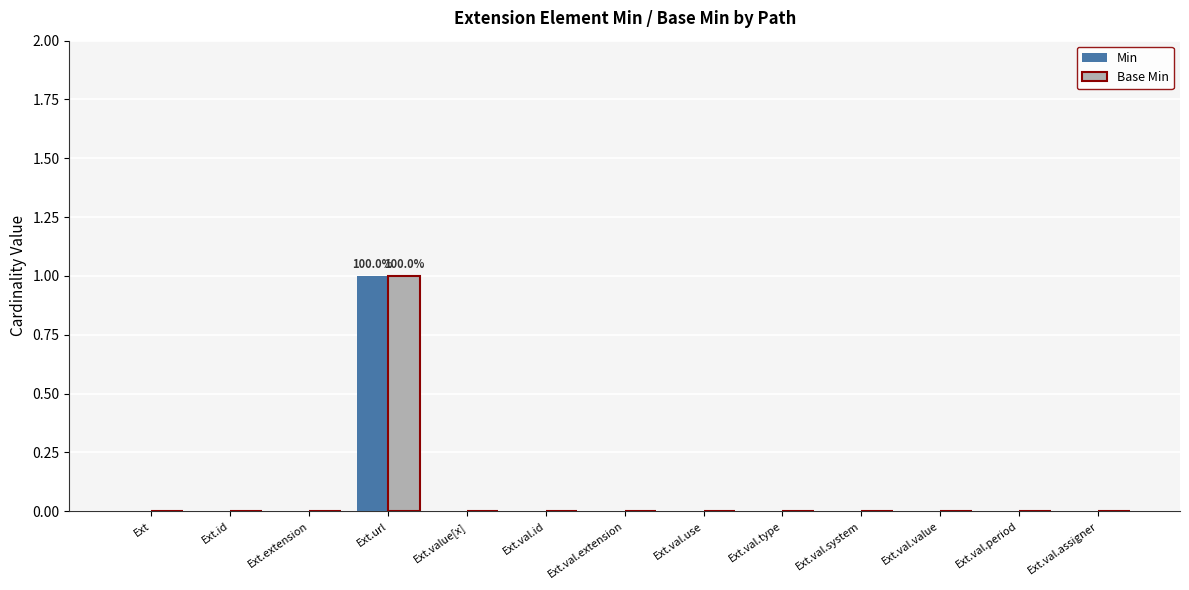

The Base Min series shows 0 at Ext.id. True or false?

True